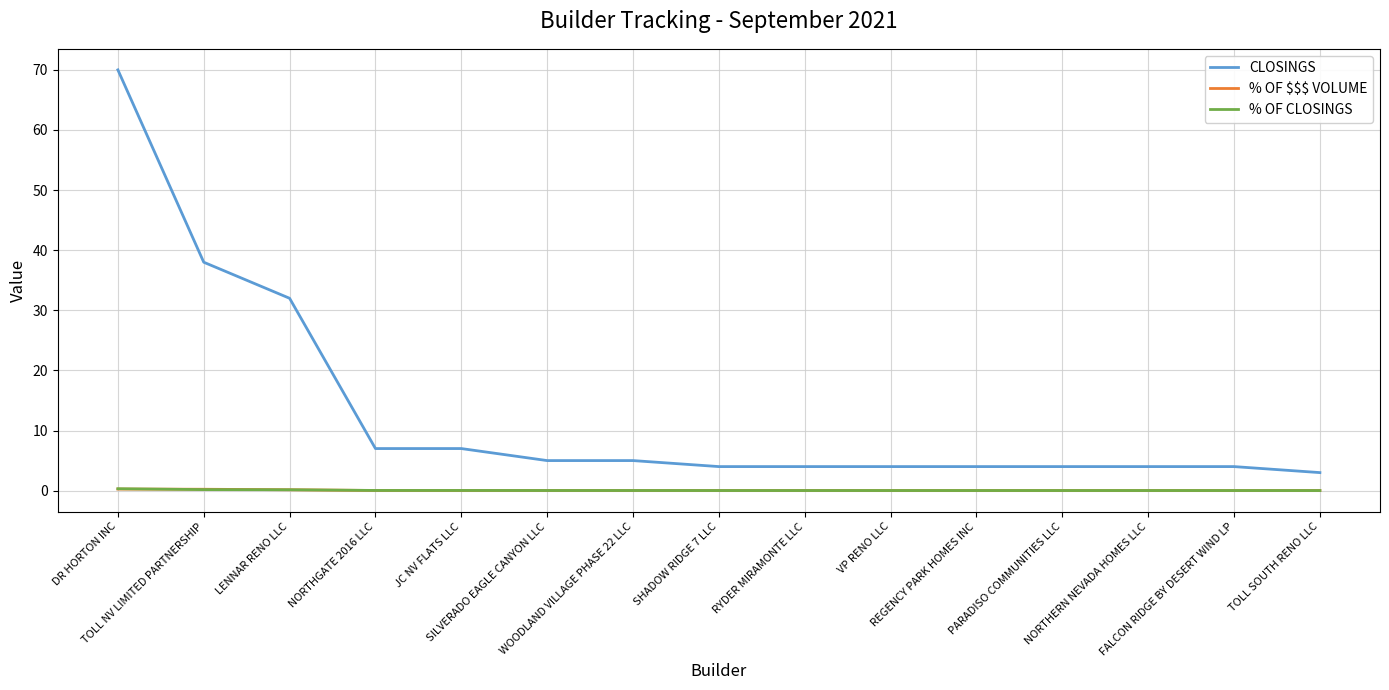

What is the lowest value of the CLOSINGS series?

3.0